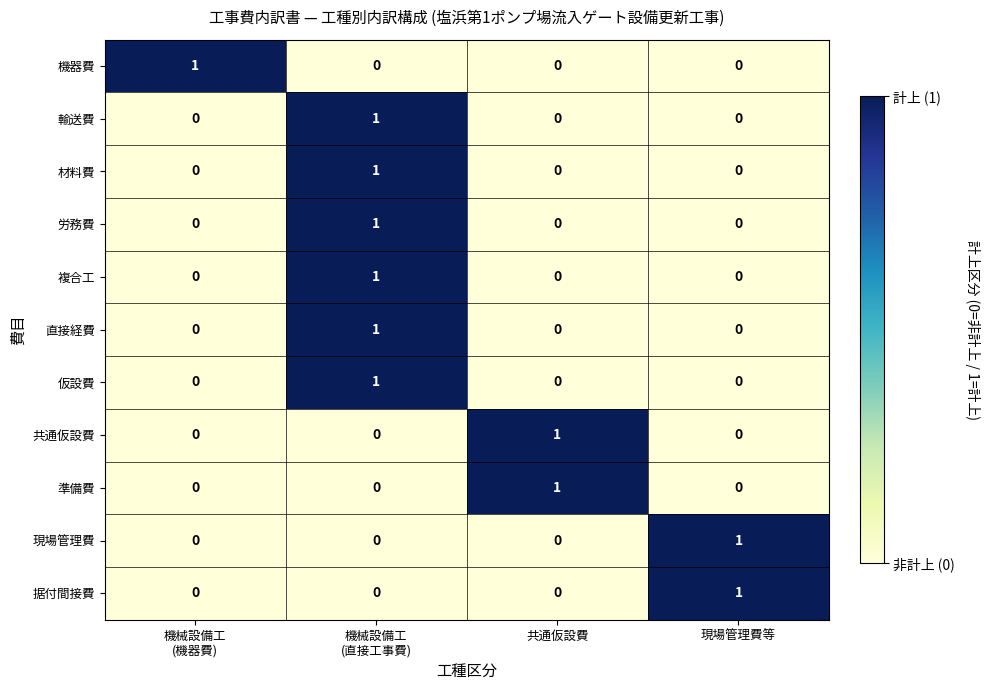

How many 準備費 values are between 0 and 1?

4